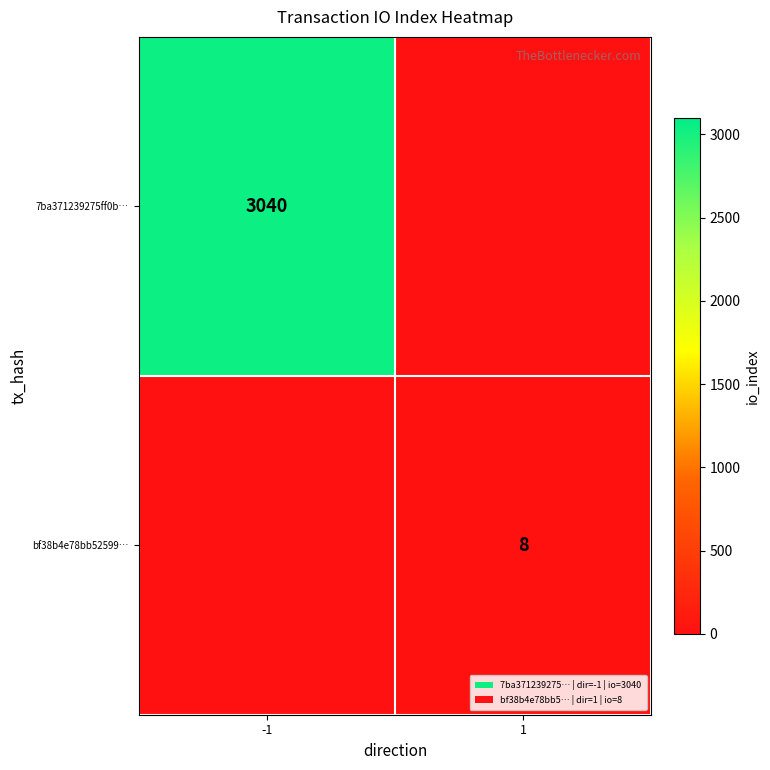

The 7ba371239275ff0b… series shows 3040 at -1. True or false?

True